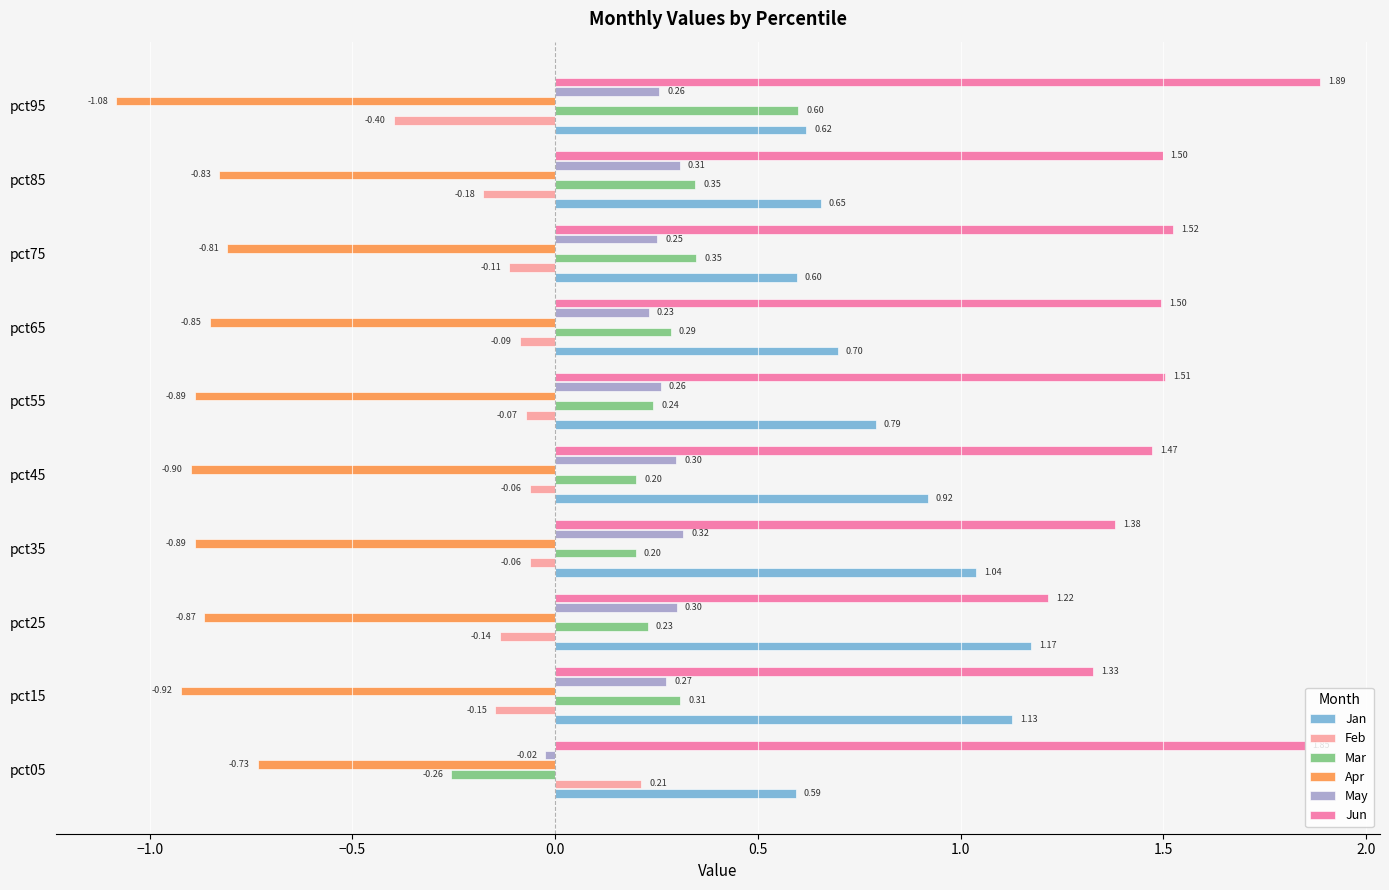

What is the average value of the Apr series?

-0.9